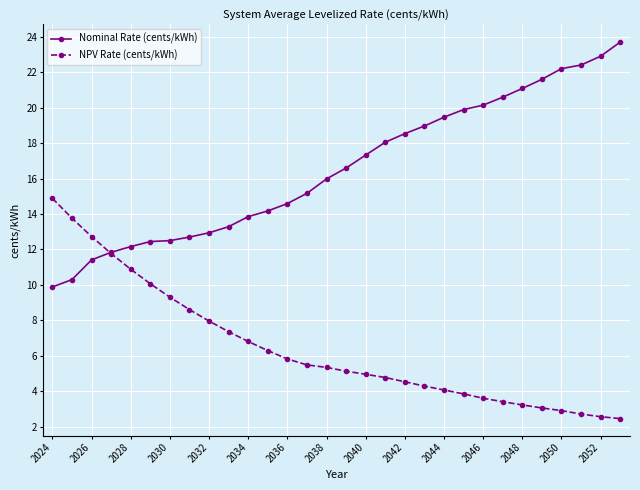

List the series in order of their overall mean, lowest first.

NPV Rate (cents/kWh), Nominal Rate (cents/kWh)